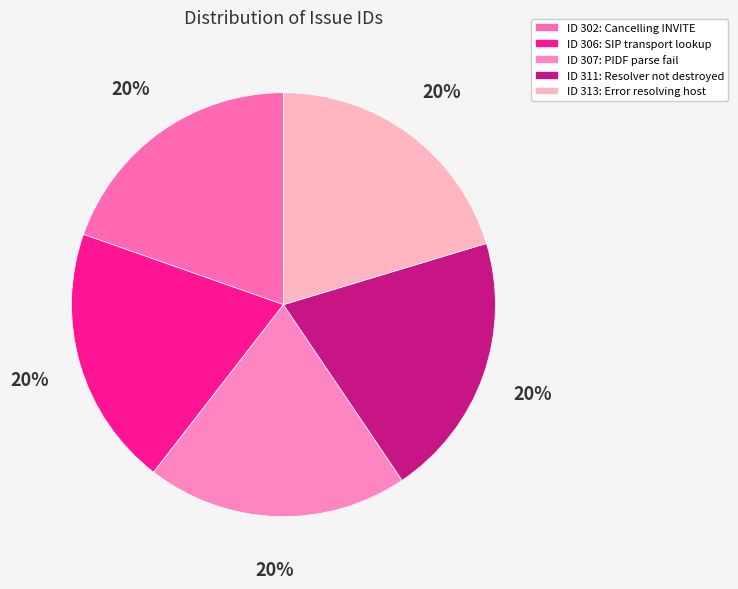

Which slice is the largest?

Error resolving host in PJSIP resolver